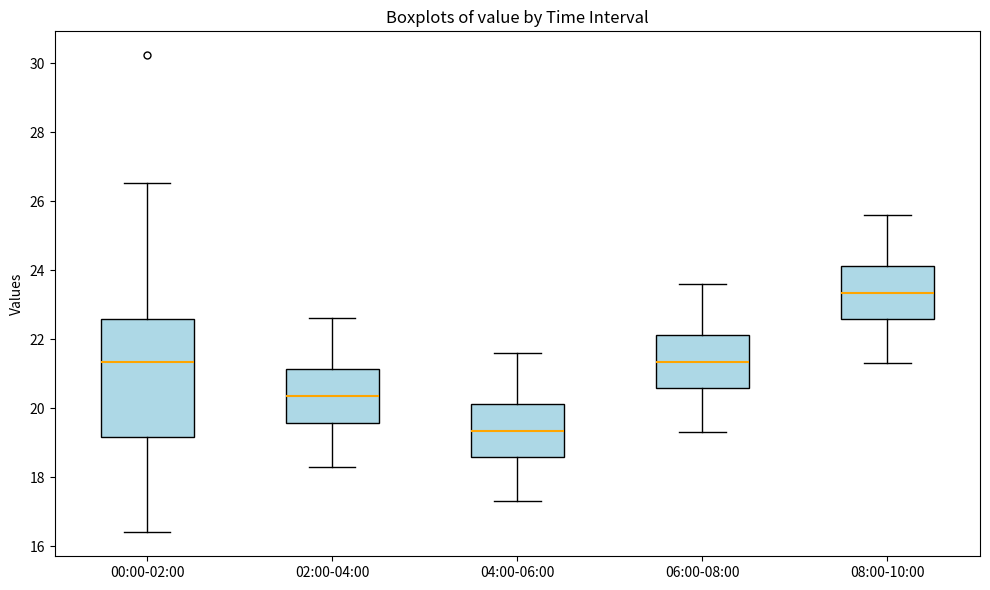

Which box is the tallest, from its lower edge to its upper edge?

00:00-02:00